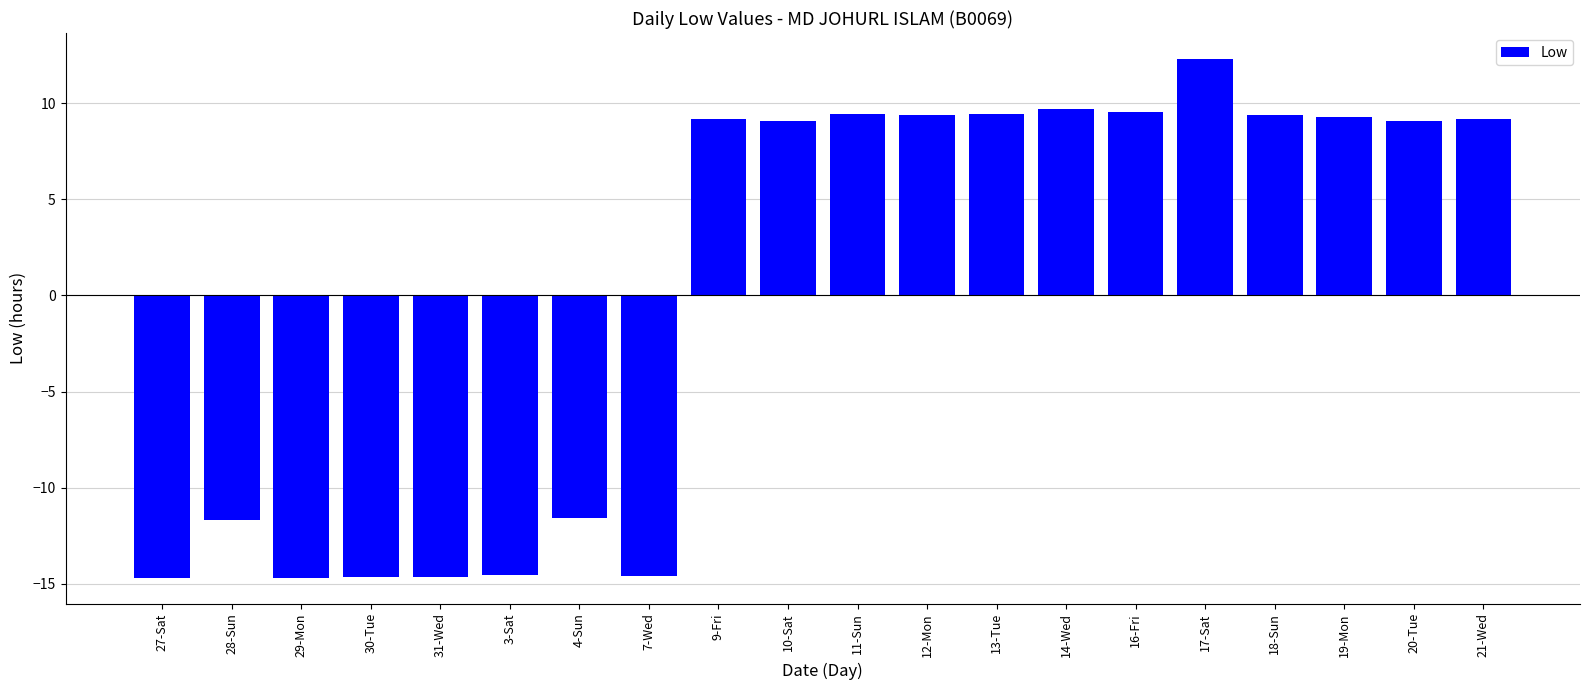

Count the number of data series in this chart.

1